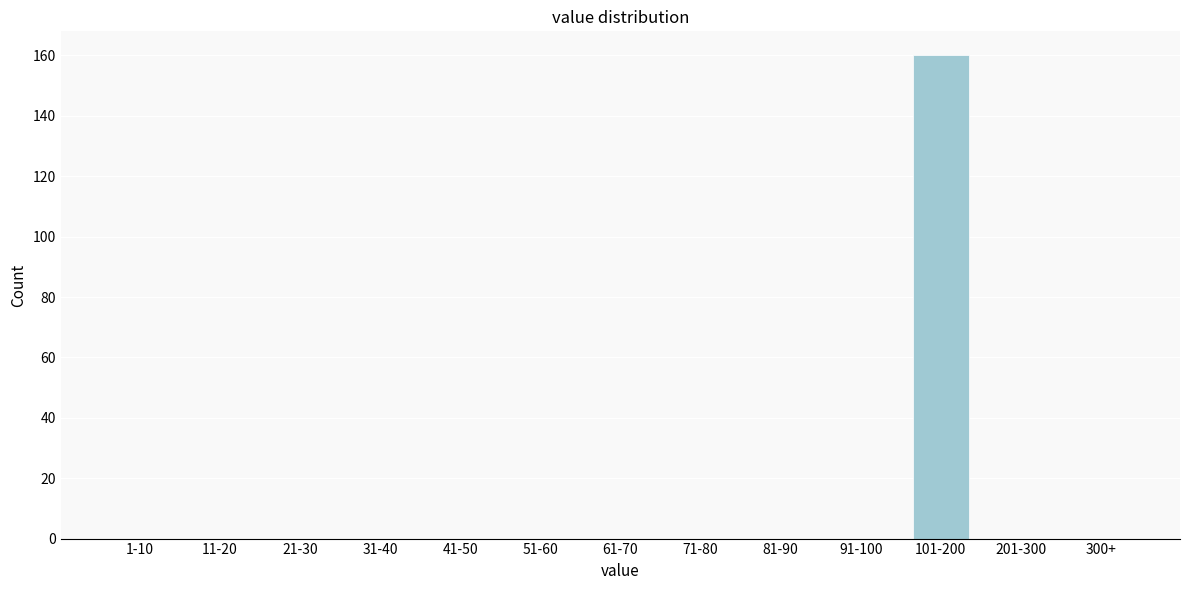

Reading left to right, what are all the values shown in this chart?

1-10=0	11-20=0	21-30=0	31-40=0	41-50=0	51-60=0	61-70=0	71-80=0	81-90=0	91-100=0	101-200=160	201-300=0	300+=0